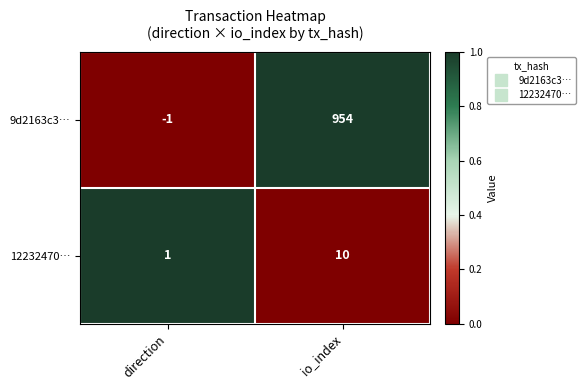

At io_index, list the series in order from largest to smallest.

9d2163c3…, 12232470…